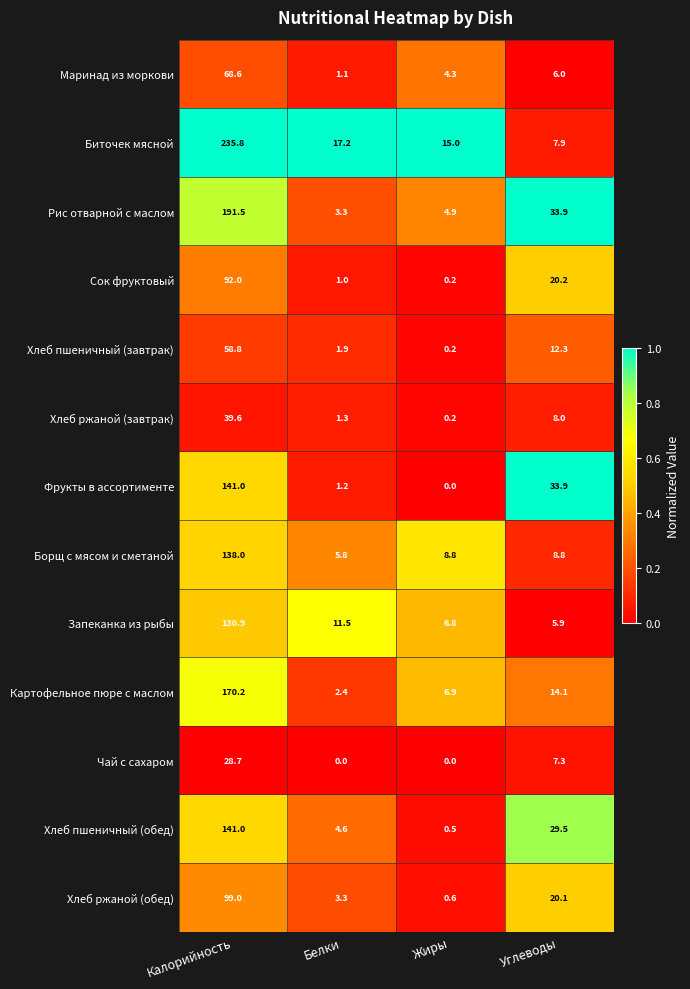

What is the sum of all Хлеб ржаной (обед) values?

123.0